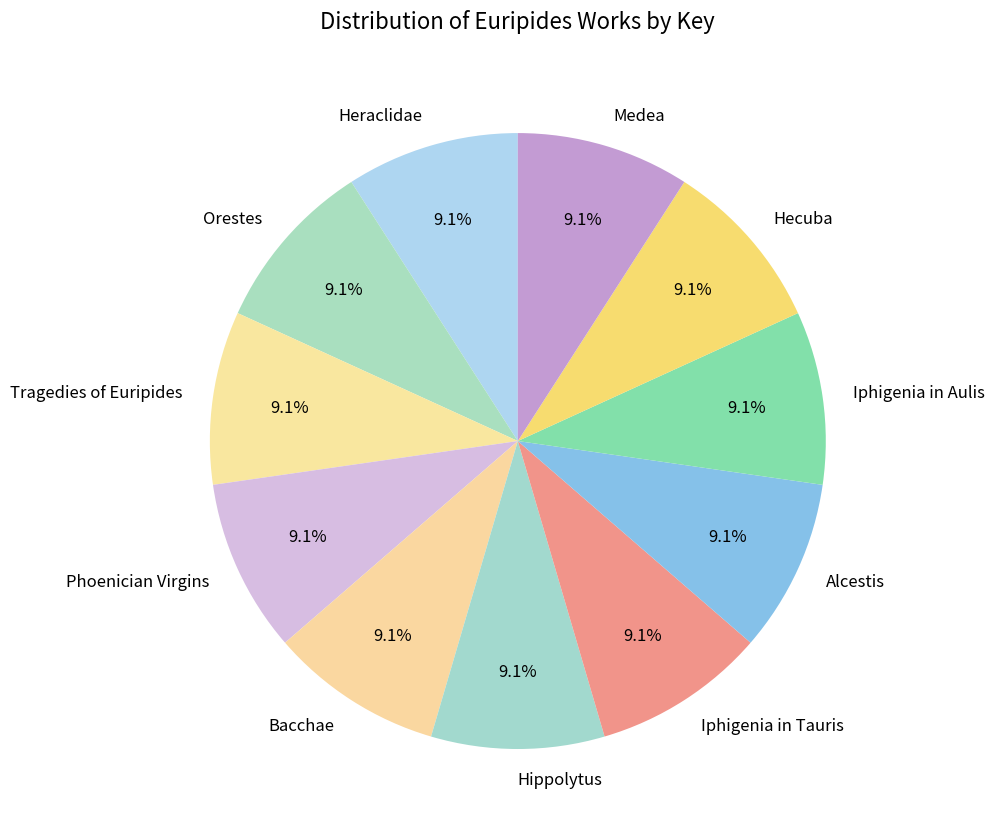

How much of the chart is everything except Hippolytus?

90.9%